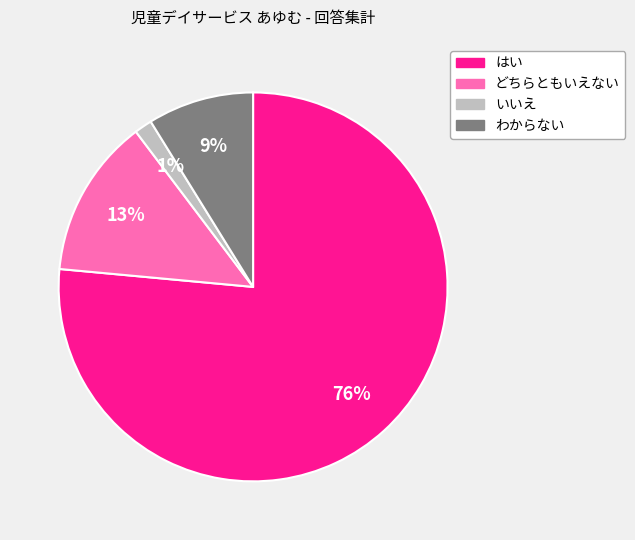

Is there any slice that represents more than half of the pie?

Yes